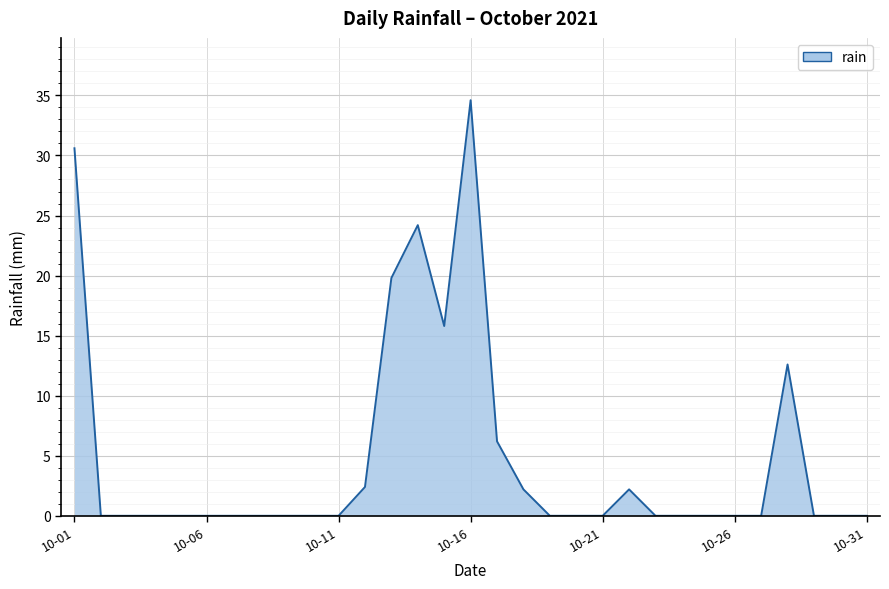

What is the maximum value shown in the chart?

34.6